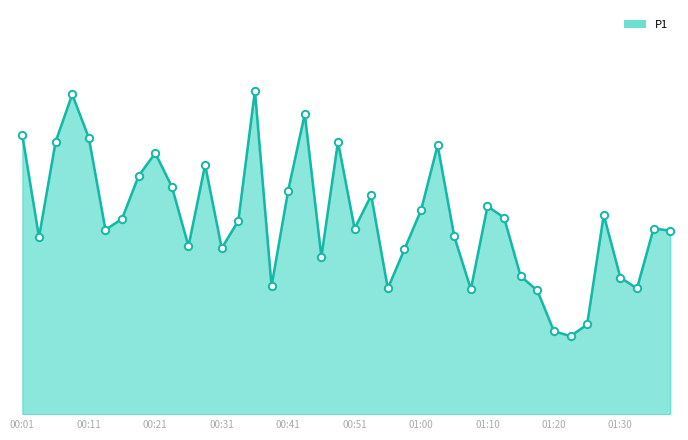

Which series has the largest Y range (max minus min)?

P1_line